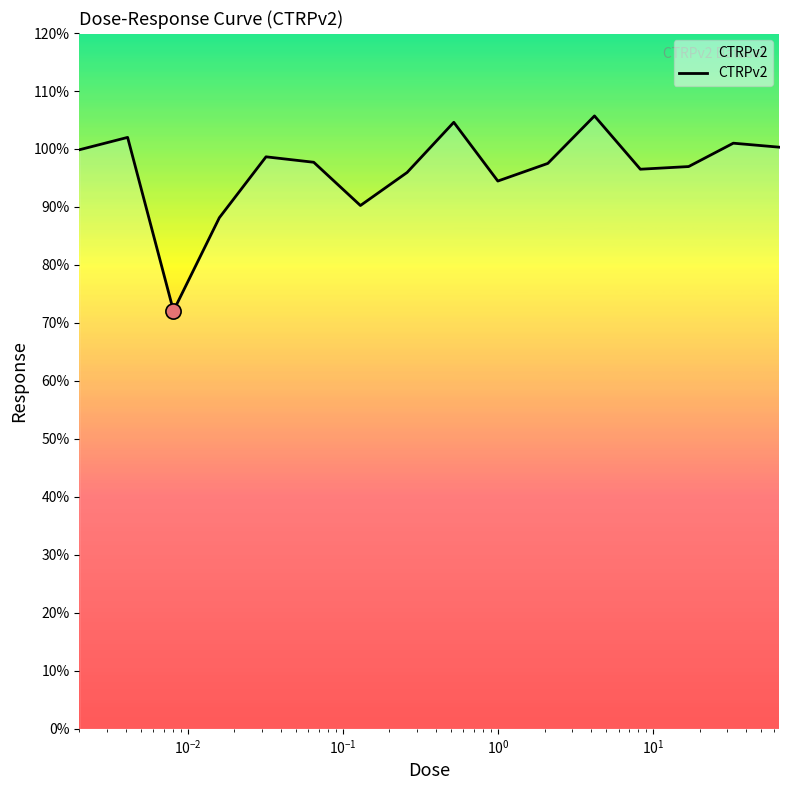

What is the greatest value displayed?

105.7